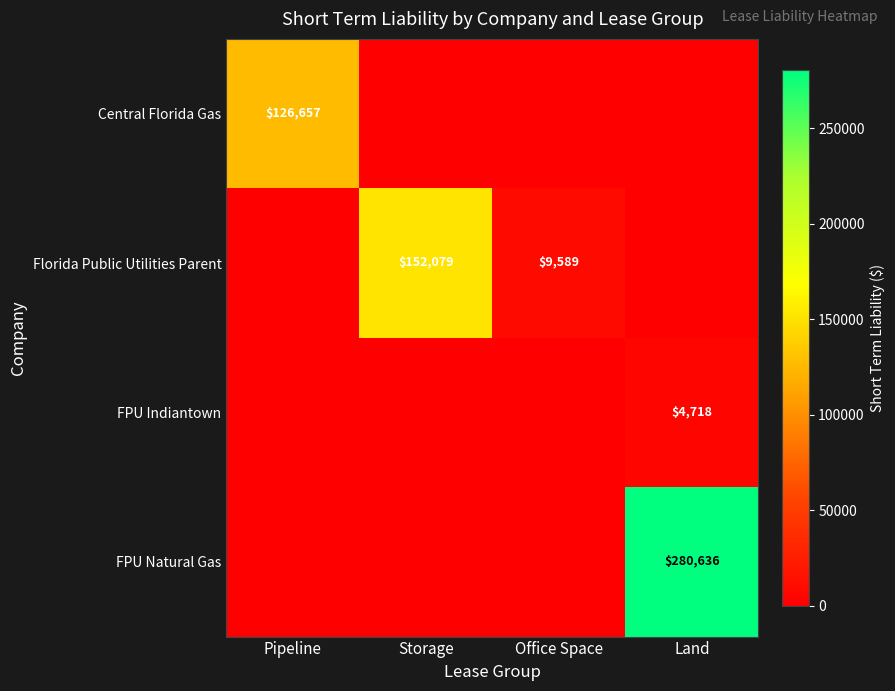

The value of Florida Public Utilities Parent at Office Space is 9589. True or false?

True